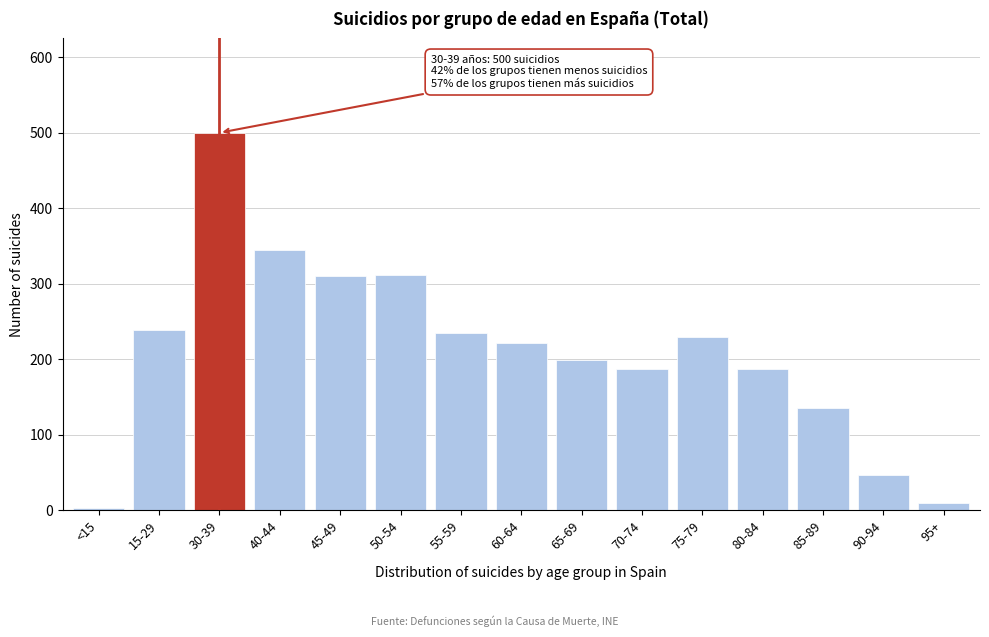

What is the difference between the maximum and minimum values?

497